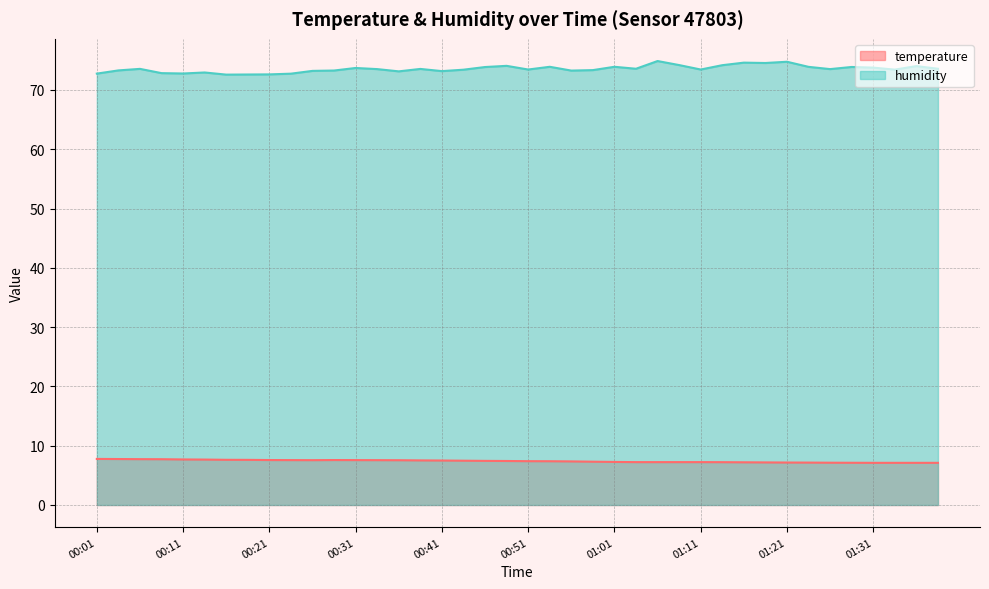

At which category is the sum across all series the highest?

01:06